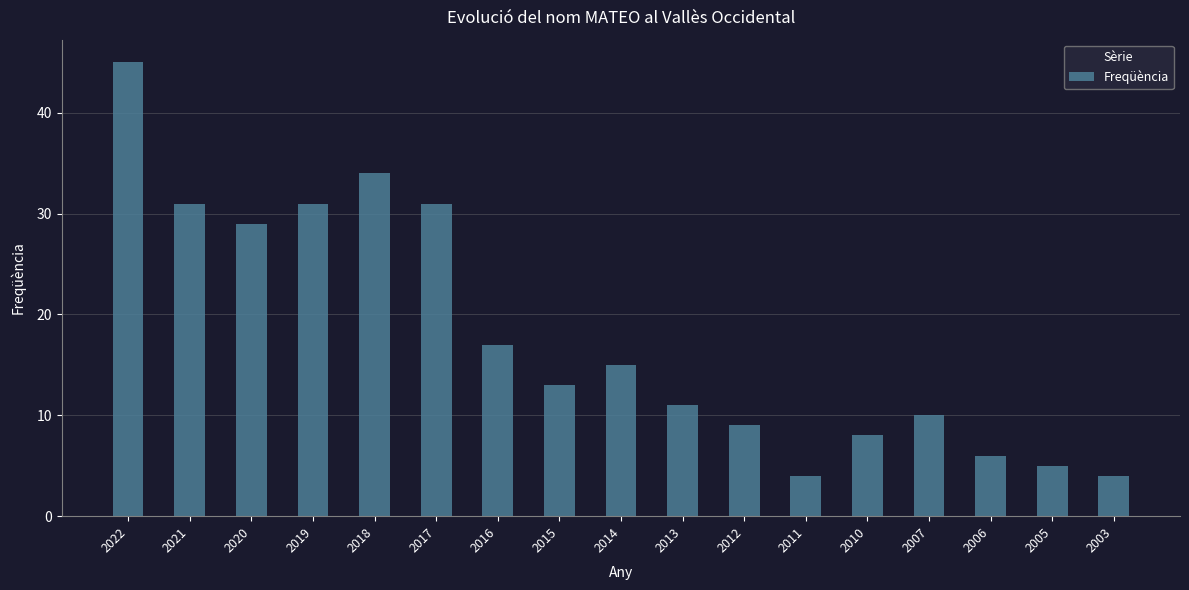

Where does the data first go above 13?

2022